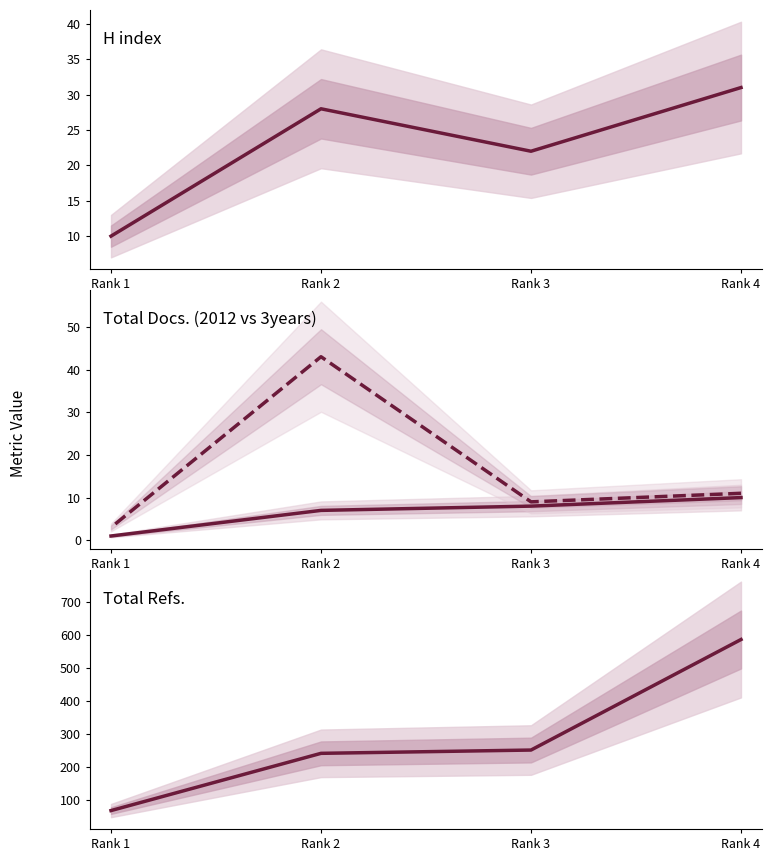

Count the number of data series in this chart.

4